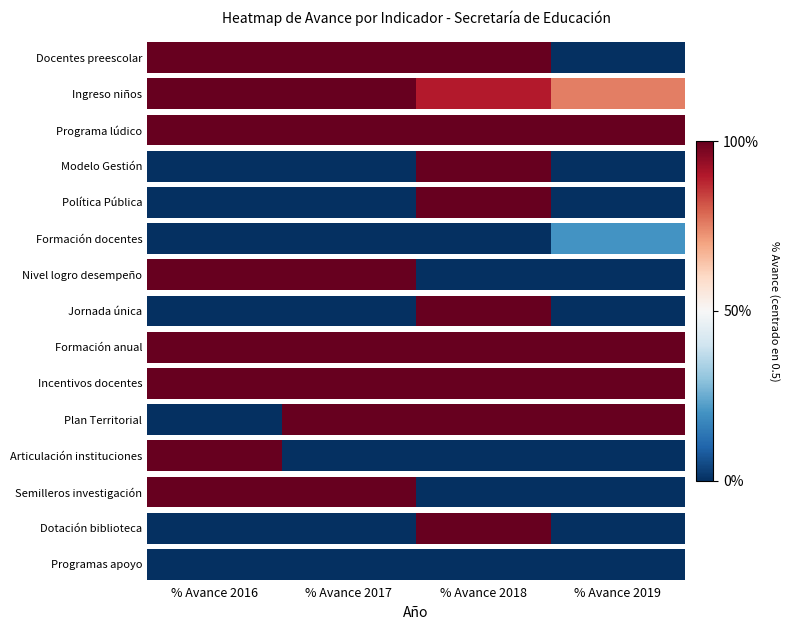

Reading right to left, transcribe all the data shown in this chart.

Docentes preescolar: % Avance 2019=0.0	% Avance 2018=1.0	% Avance 2017=1.0	% Avance 2016=1.0
Ingreso niños: % Avance 2019=0.8	% Avance 2018=0.9	% Avance 2017=1.0	% Avance 2016=1.0
Programa lúdico: % Avance 2019=1.0	% Avance 2018=1.0	% Avance 2017=1.0	% Avance 2016=1.0
Modelo Gestión: % Avance 2019=0.0	% Avance 2018=1.0	% Avance 2017=0.0	% Avance 2016=0.0
Política Pública: % Avance 2019=0.0	% Avance 2018=1.0	% Avance 2017=0.0	% Avance 2016=0.0
Formación docentes: % Avance 2019=0.2	% Avance 2018=0.0	% Avance 2017=0.0	% Avance 2016=0.0
Nivel logro desempeño: % Avance 2019=0.0	% Avance 2018=0.0	% Avance 2017=1.0	% Avance 2016=1.0
Jornada única: % Avance 2019=0.0	% Avance 2018=1.0	% Avance 2017=0.0	% Avance 2016=0.0
Formación anual: % Avance 2019=1.0	% Avance 2018=1.0	% Avance 2017=1.0	% Avance 2016=1.0
Incentivos docentes: % Avance 2019=1.0	% Avance 2018=1.0	% Avance 2017=1.0	% Avance 2016=1.0
Plan Territorial: % Avance 2019=1.0	% Avance 2018=1.0	% Avance 2017=1.0	% Avance 2016=0.0
Articulación instituciones: % Avance 2019=0.0	% Avance 2018=0.0	% Avance 2017=0.0	% Avance 2016=1.0
Semilleros investigación: % Avance 2019=0.0	% Avance 2018=0.0	% Avance 2017=1.0	% Avance 2016=1.0
Dotación biblioteca: % Avance 2019=0.0	% Avance 2018=1.0	% Avance 2017=0.0	% Avance 2016=0.0
Programas apoyo: % Avance 2019=0.0	% Avance 2018=0.0	% Avance 2017=0.0	% Avance 2016=0.0